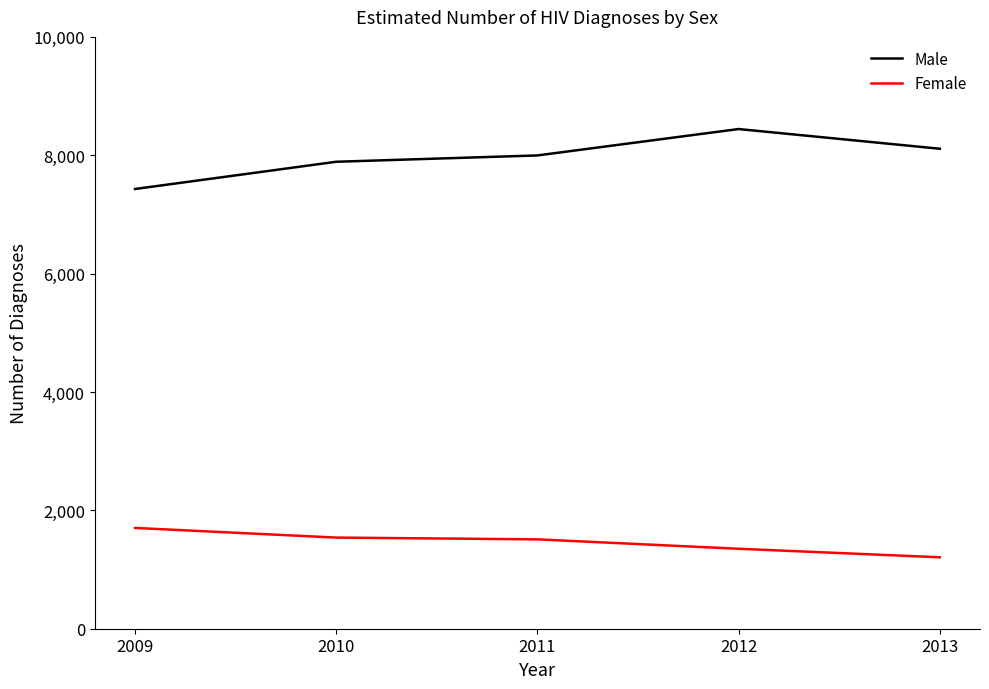

True or false: Female has more than 2 points higher than both neighbors.

False